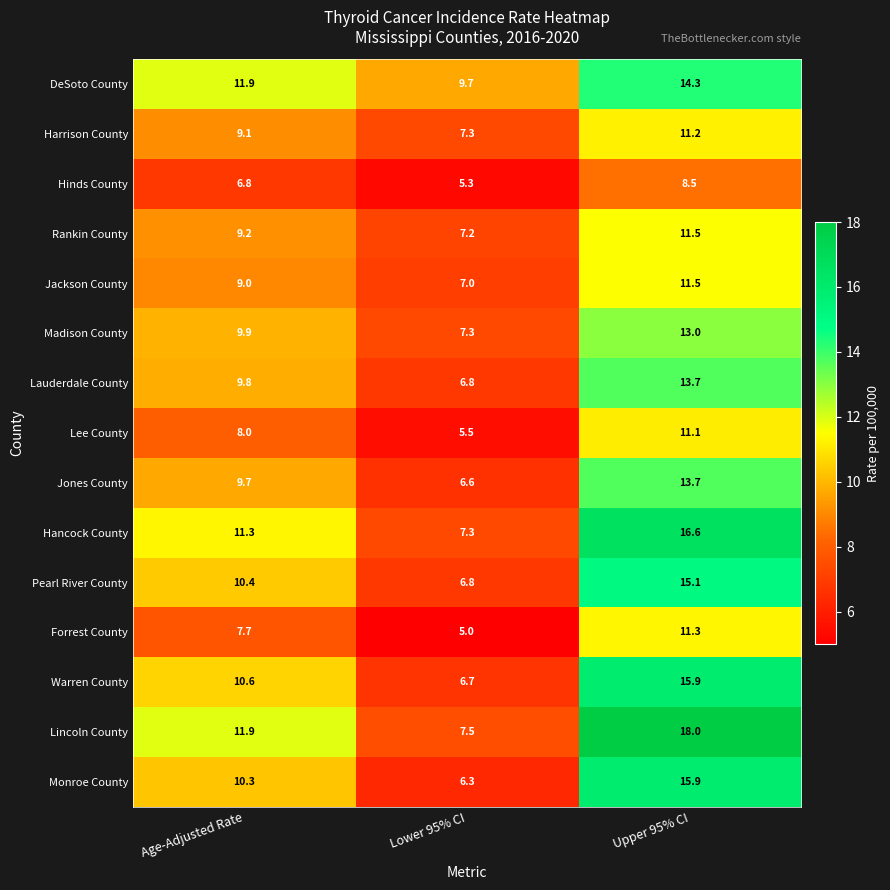

Count the number of data series in this chart.

15